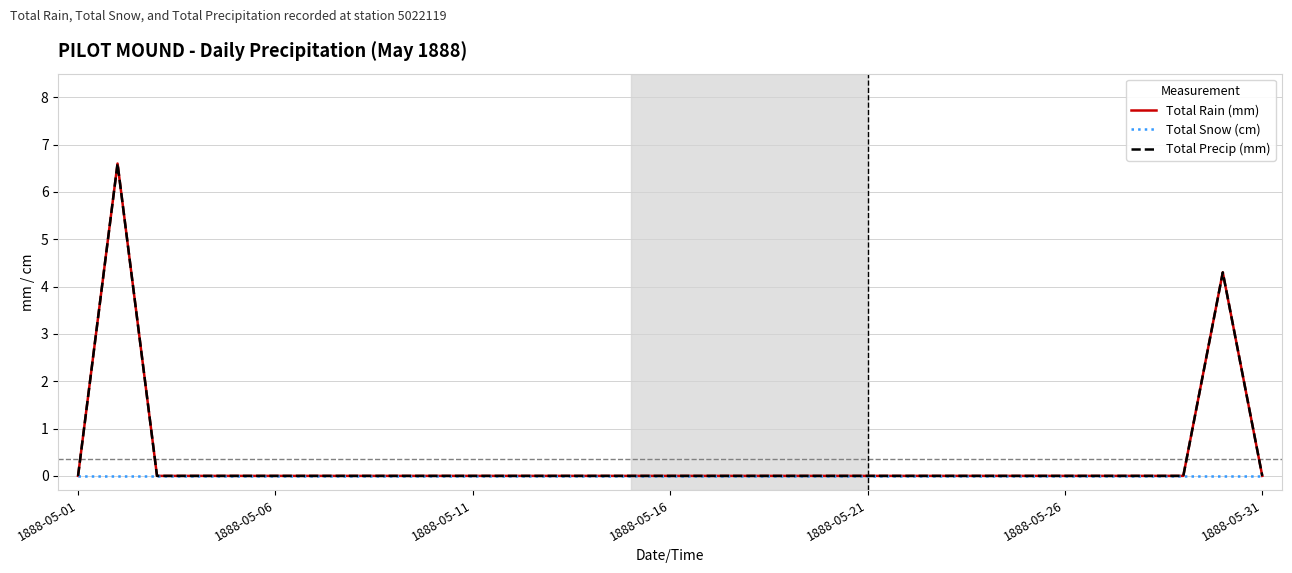

Is this an area chart (filled region under the line)?

No